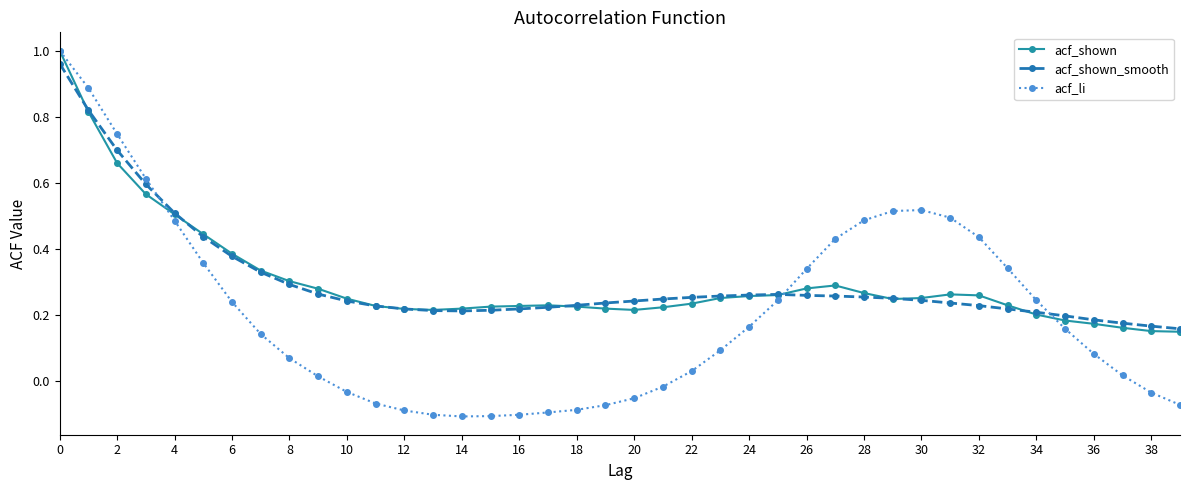

Which series has the largest range (max minus min)?

acf_li